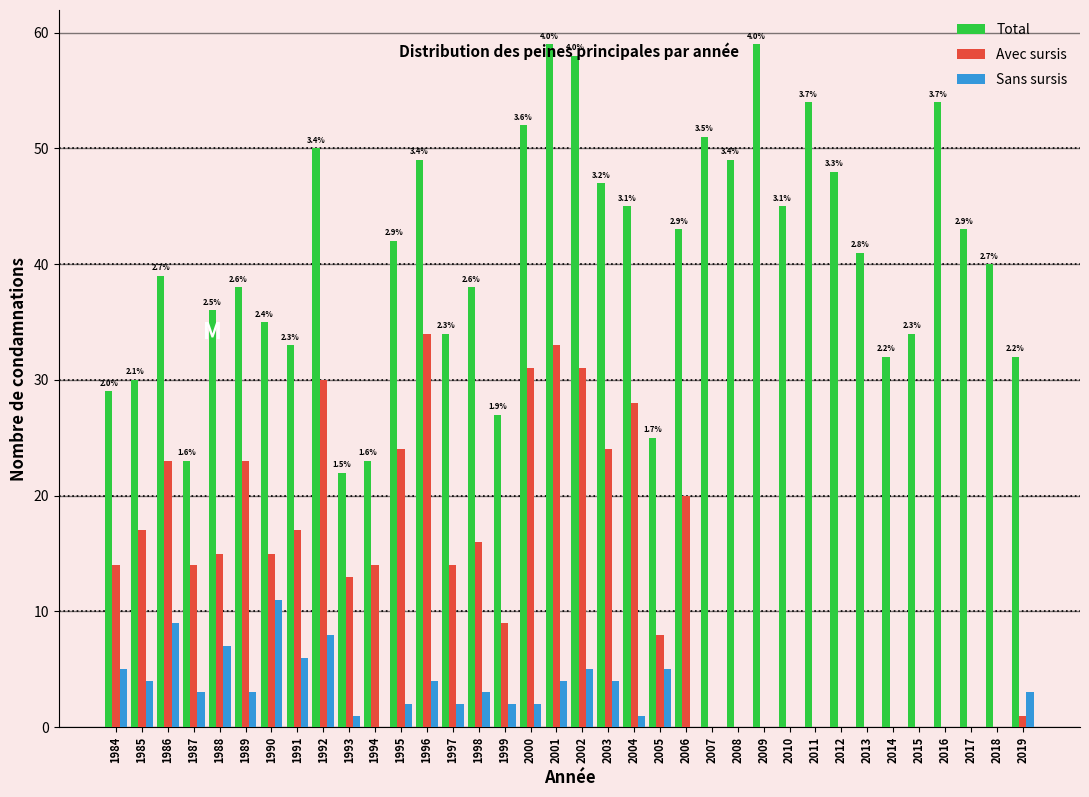

Between 2008 and 2015, which series saw the biggest shift?

Total